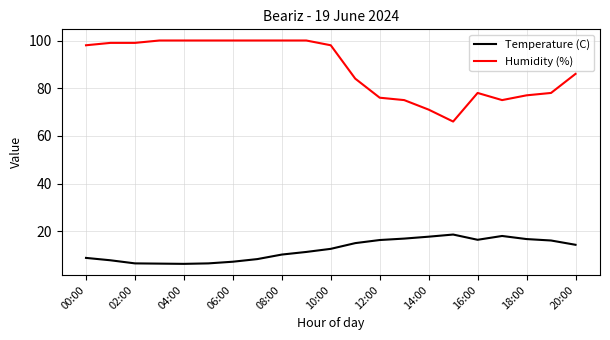

True or false: Temperature (C) and Humidity (%) intersect in this chart.

False